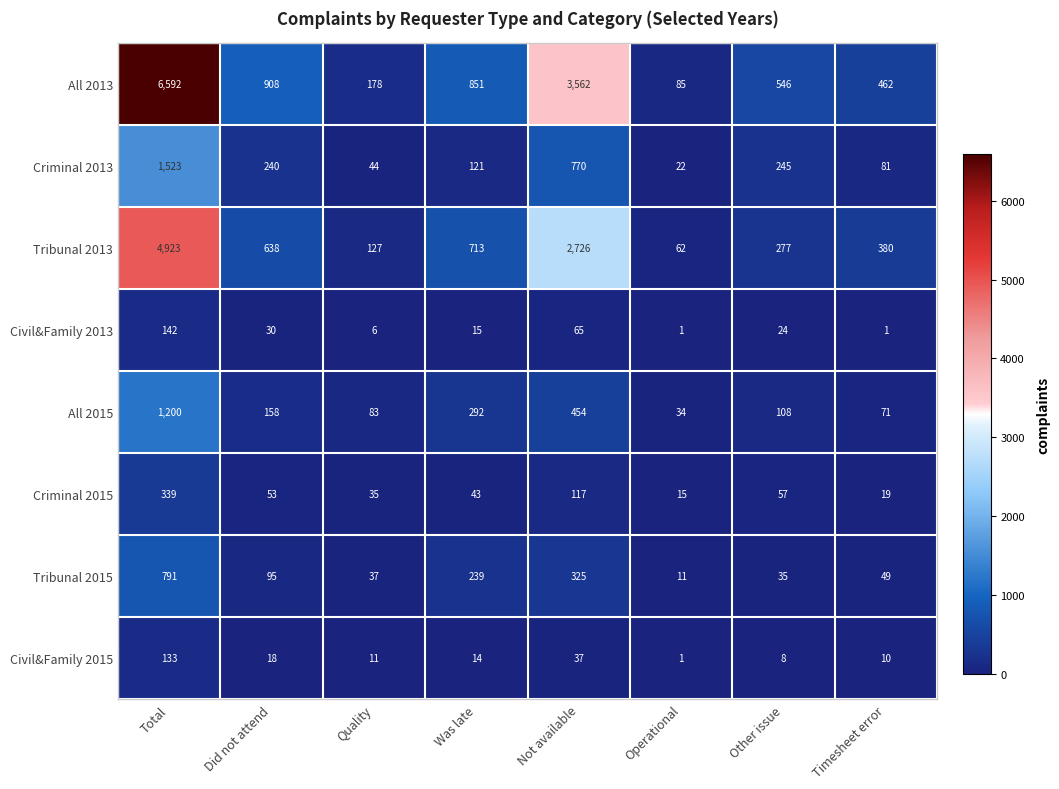

The value of Tribunal 2015 at Quality is 37. True or false?

True